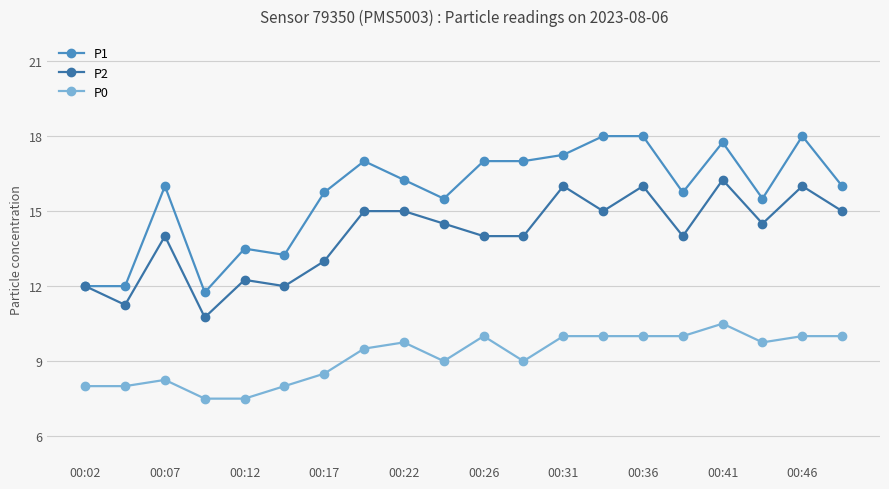

True or false: P0 and P2 intersect in this chart.

False